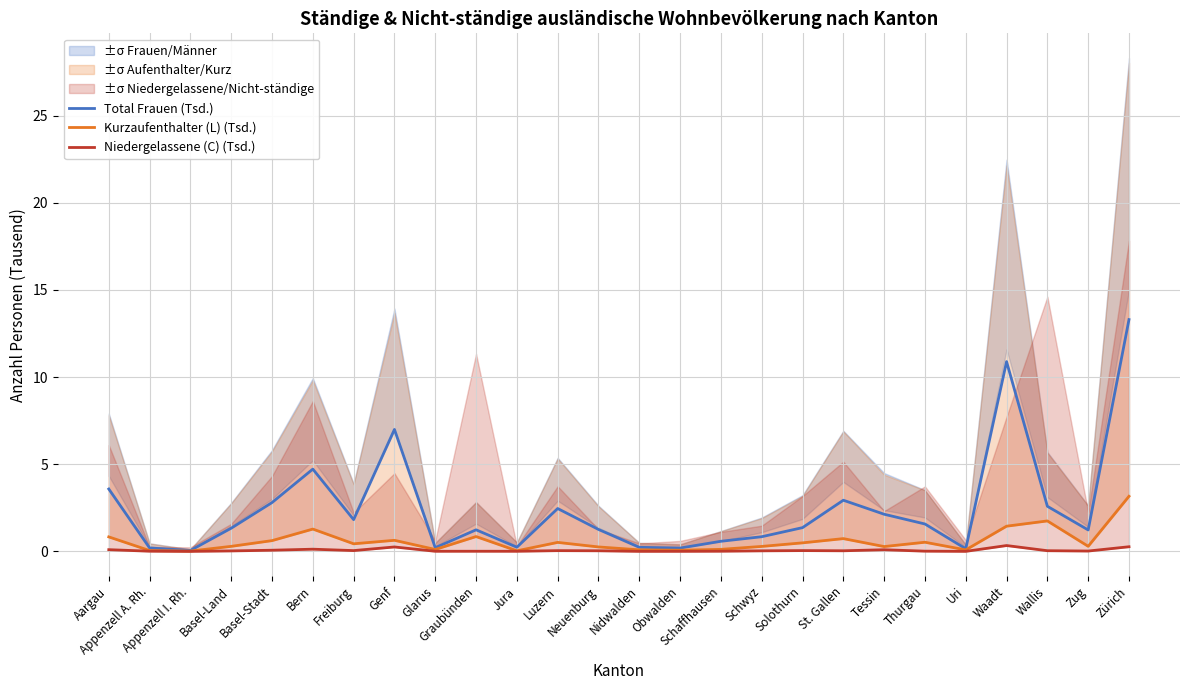

Count the number of data series in this chart.

3